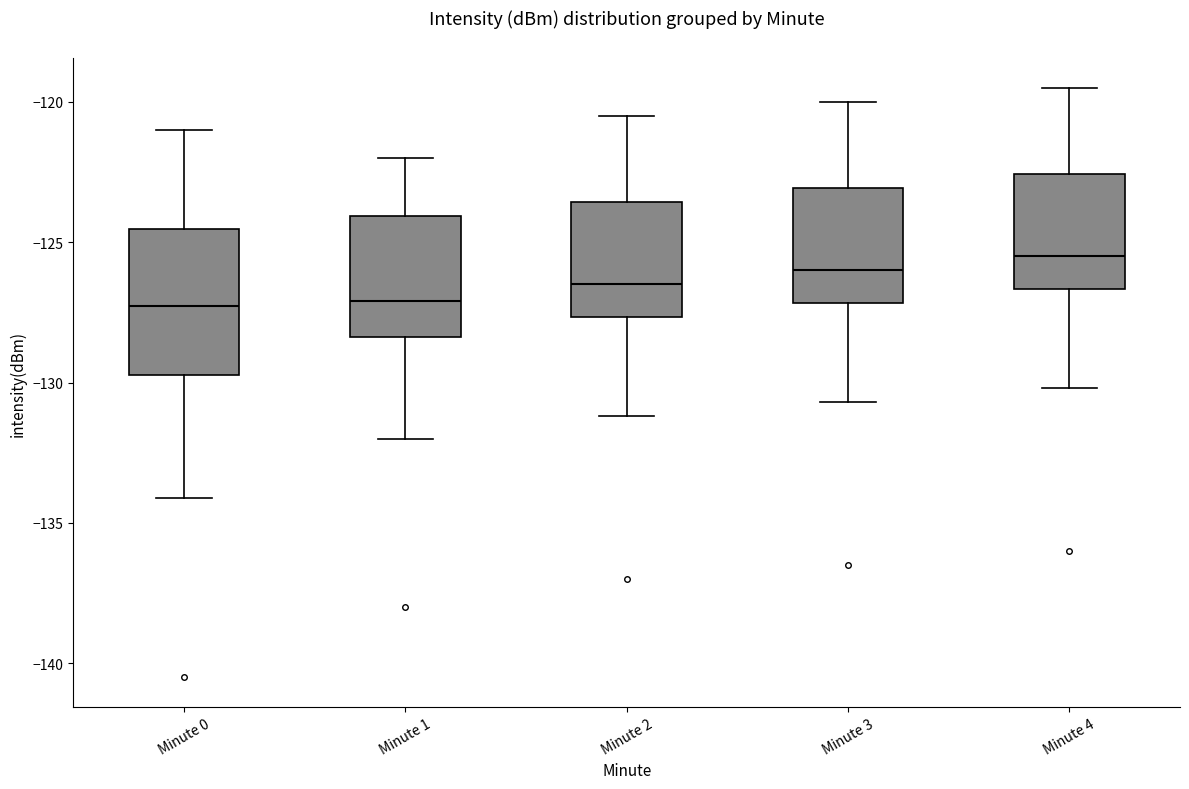

Where does the lower whisker of the box for Minute 1 end on the y-axis? The values are not printed on the chart, so give them approximately, as read against the axis.

-132.0